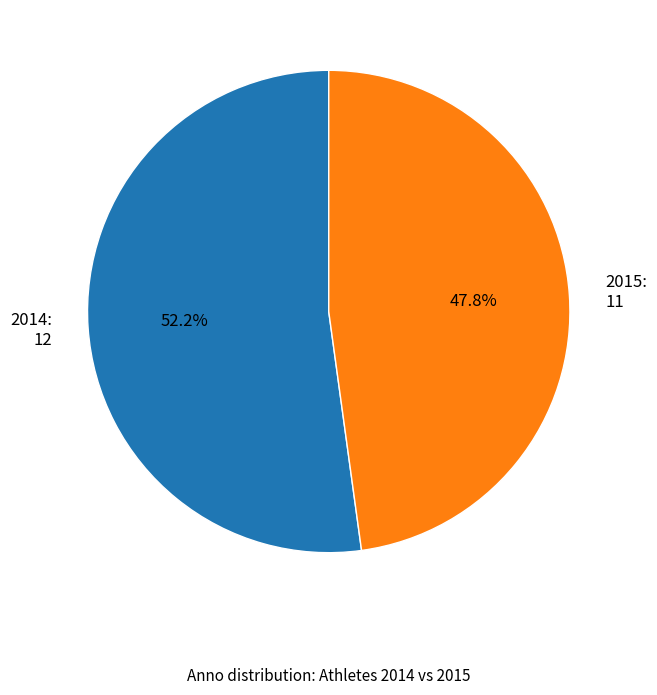

Combined, do 2015 and 2014 account for over 50%?

Yes